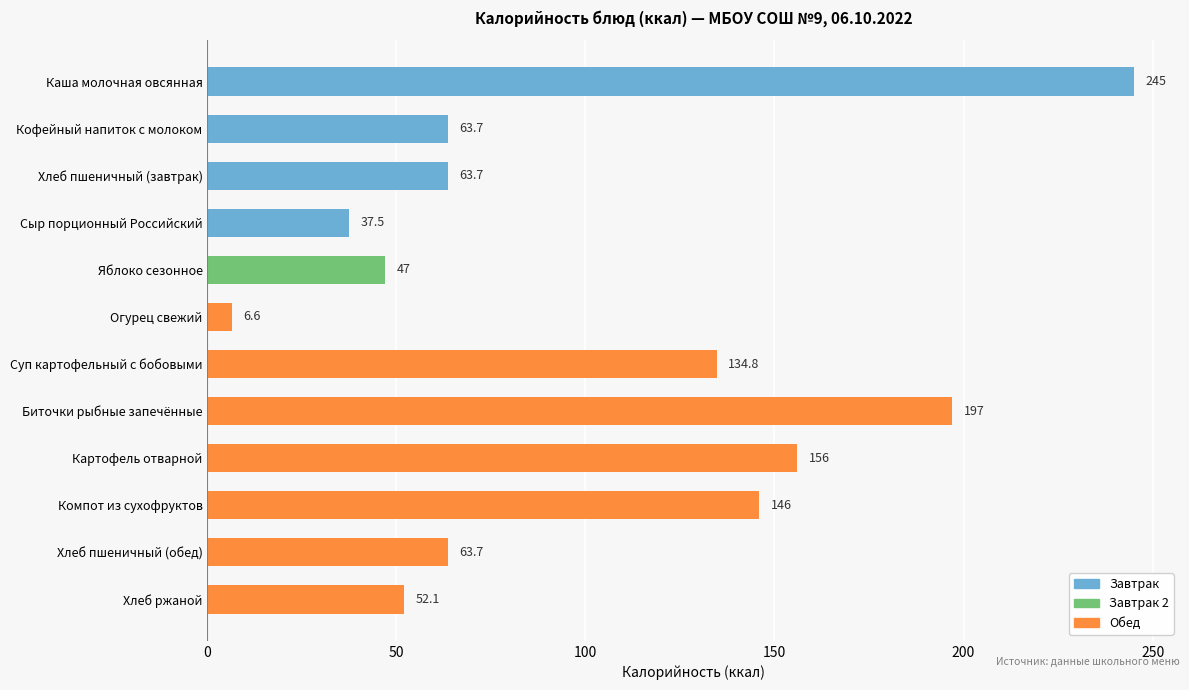

Count the number of categories in the chart.

12